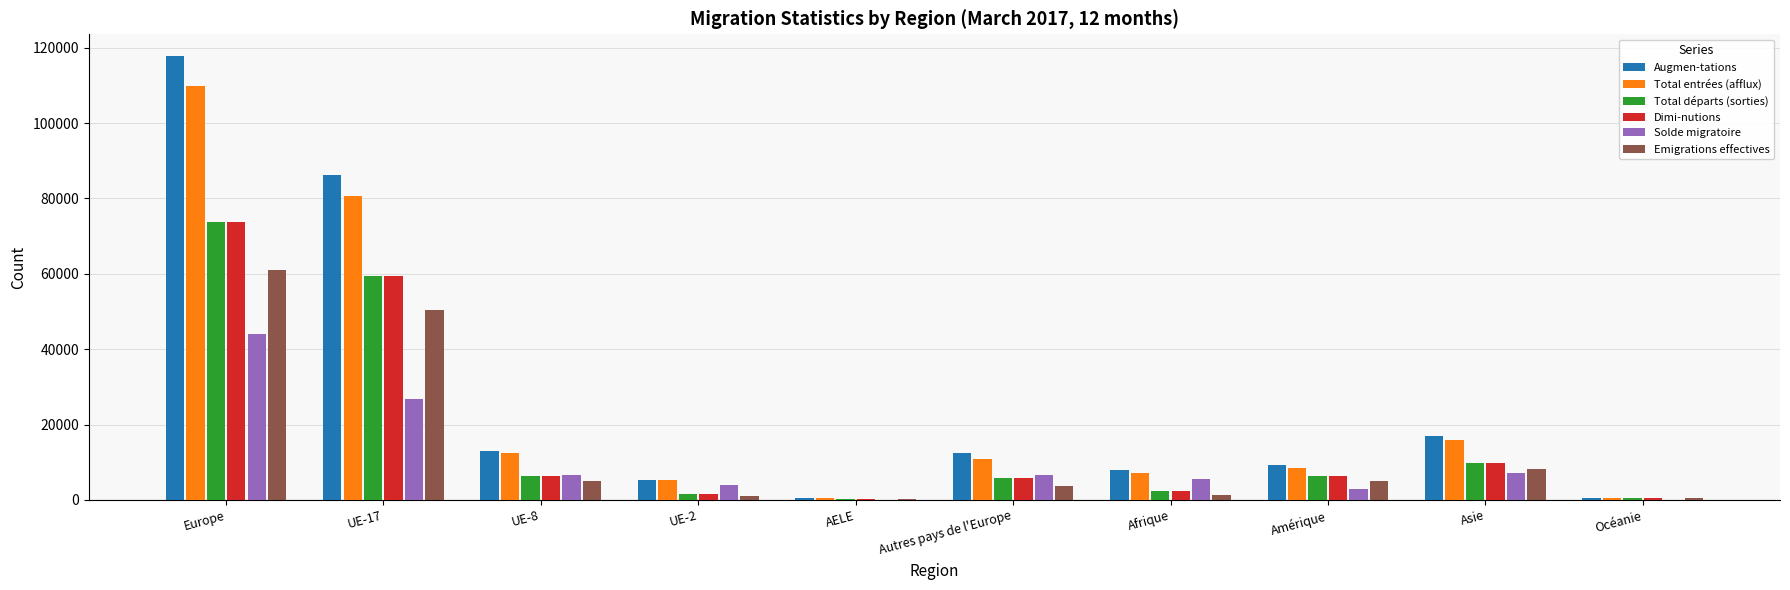

Which series changed the most between AELE and Amérique?

Augmen-tations